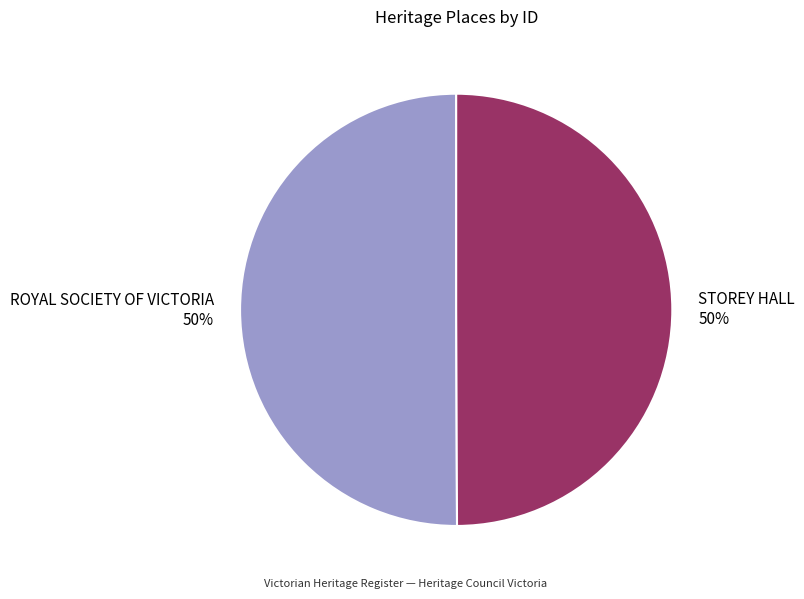

To the nearest percent, what is the average slice percentage?

50%